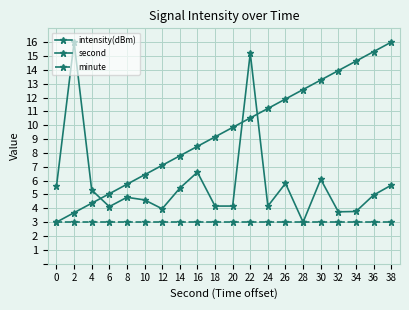

What value does the intensity(dBm) series have at 8?

4.8